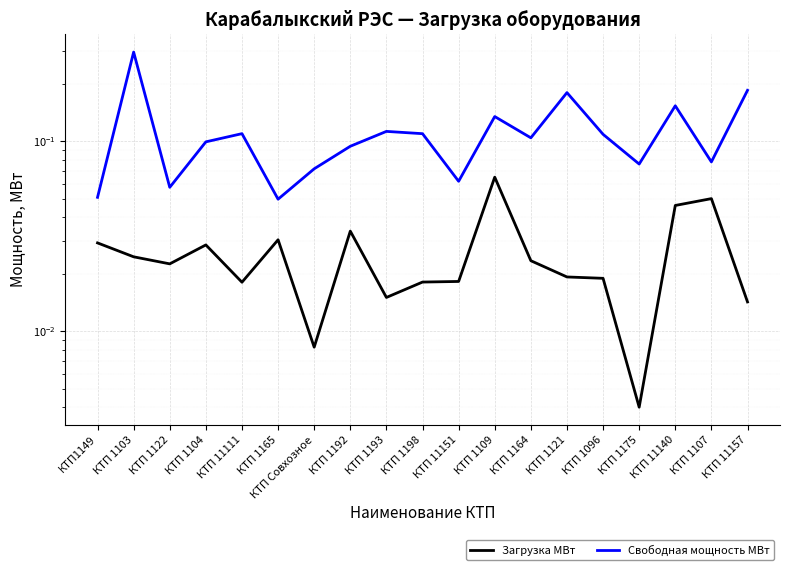

At how many categories does at least one series exceed 0?

19